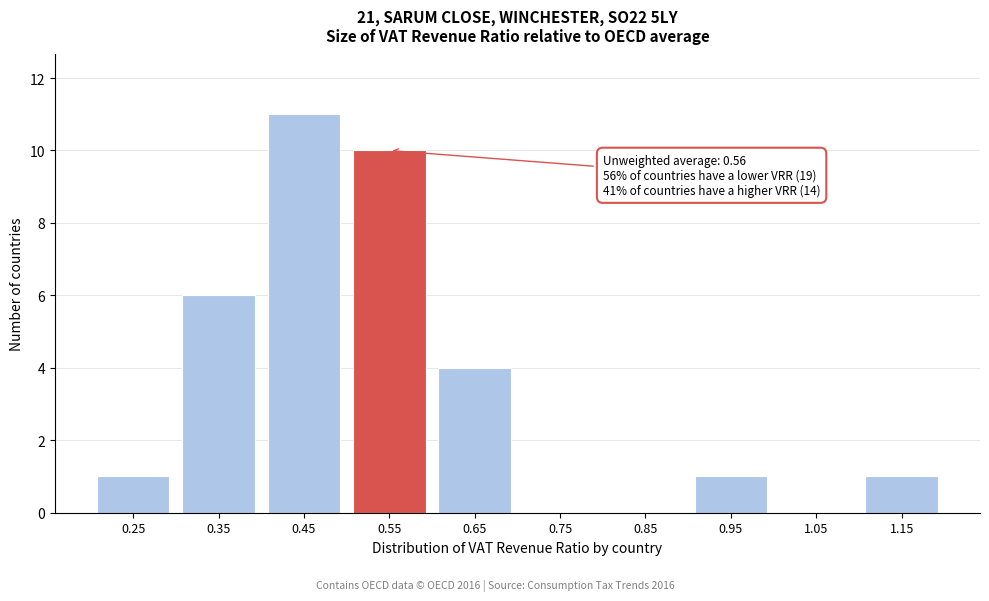

Reading right to left, list all the values displayed in this chart.

1.15=1	1.05=0	0.95=1	0.85=0	0.75=0	0.65=4	0.55=10	0.45=11	0.35=6	0.25=1